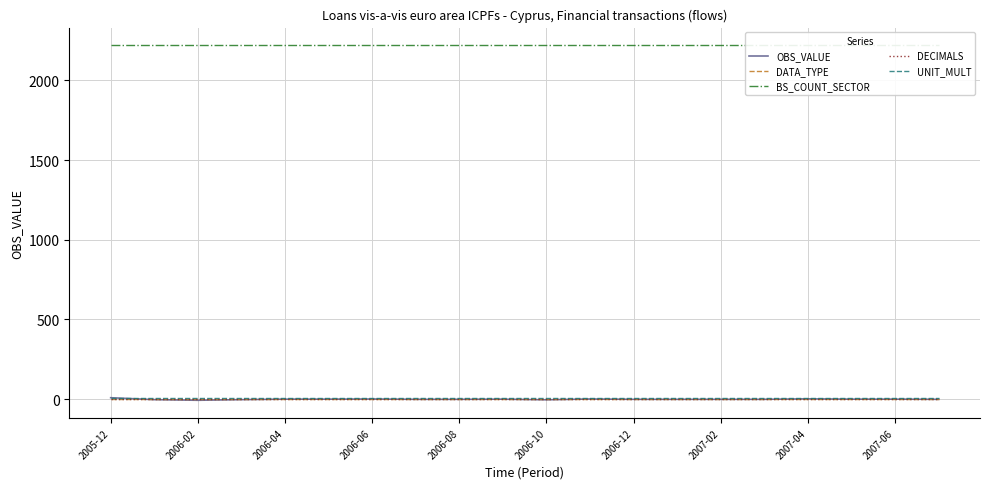

How many negative values does the OBS_VALUE series have?

13